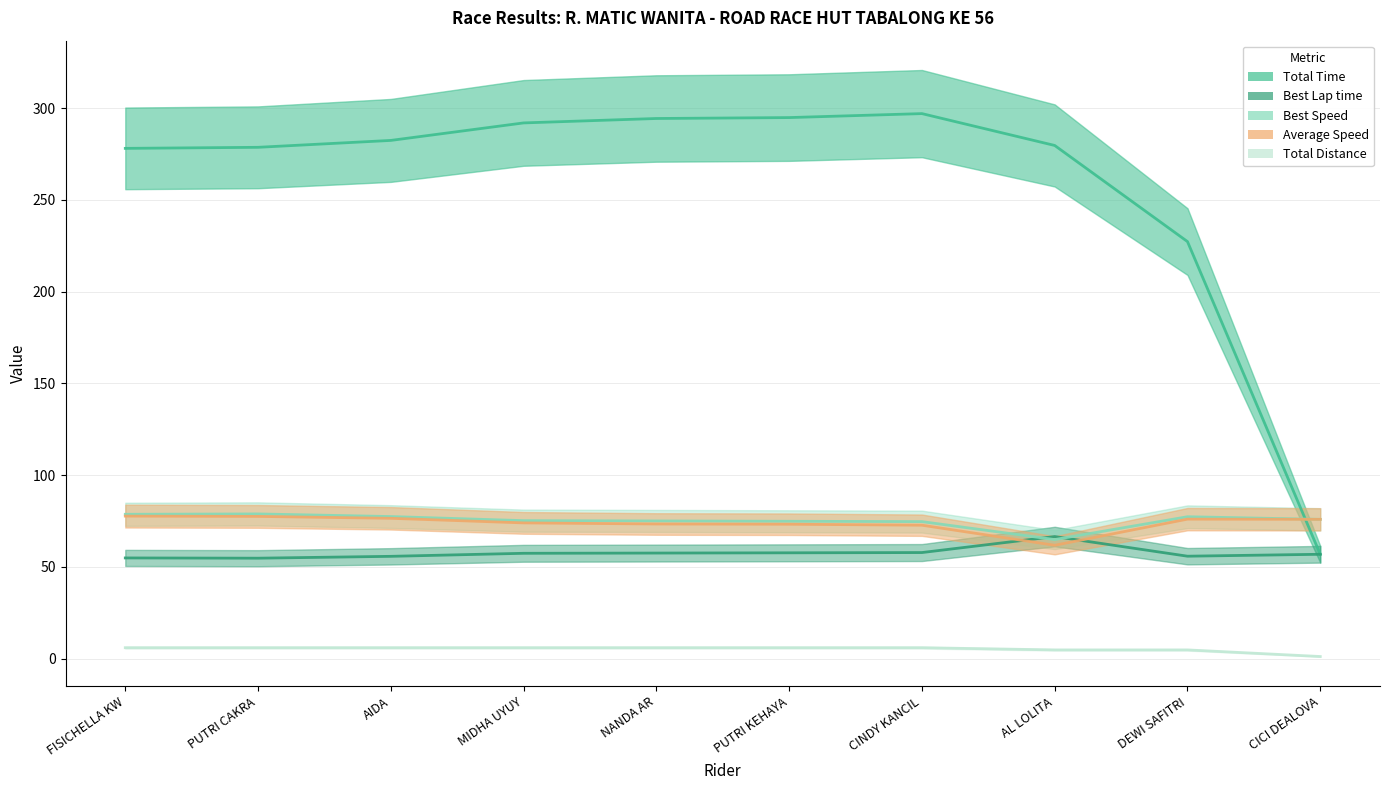

What is the label of the 2nd point from the left?

PUTRI CAKRA